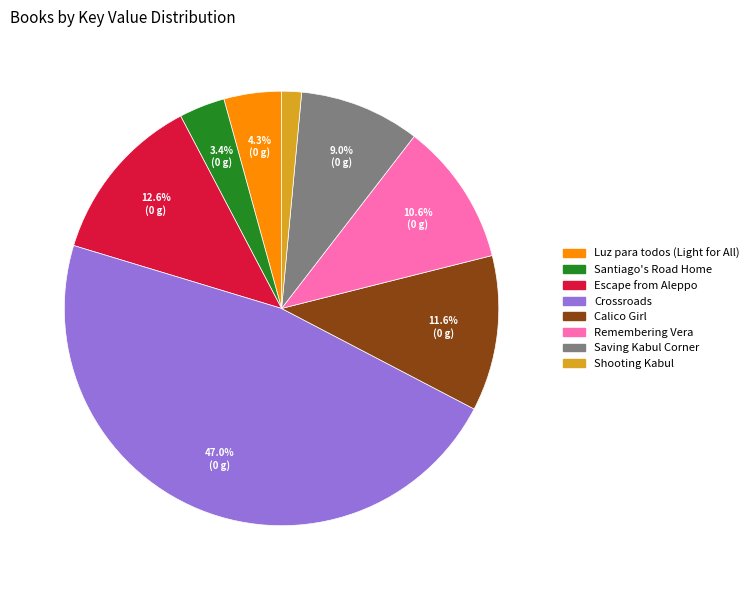

Between Remembering Vera and Calico Girl, which is larger?

Calico Girl